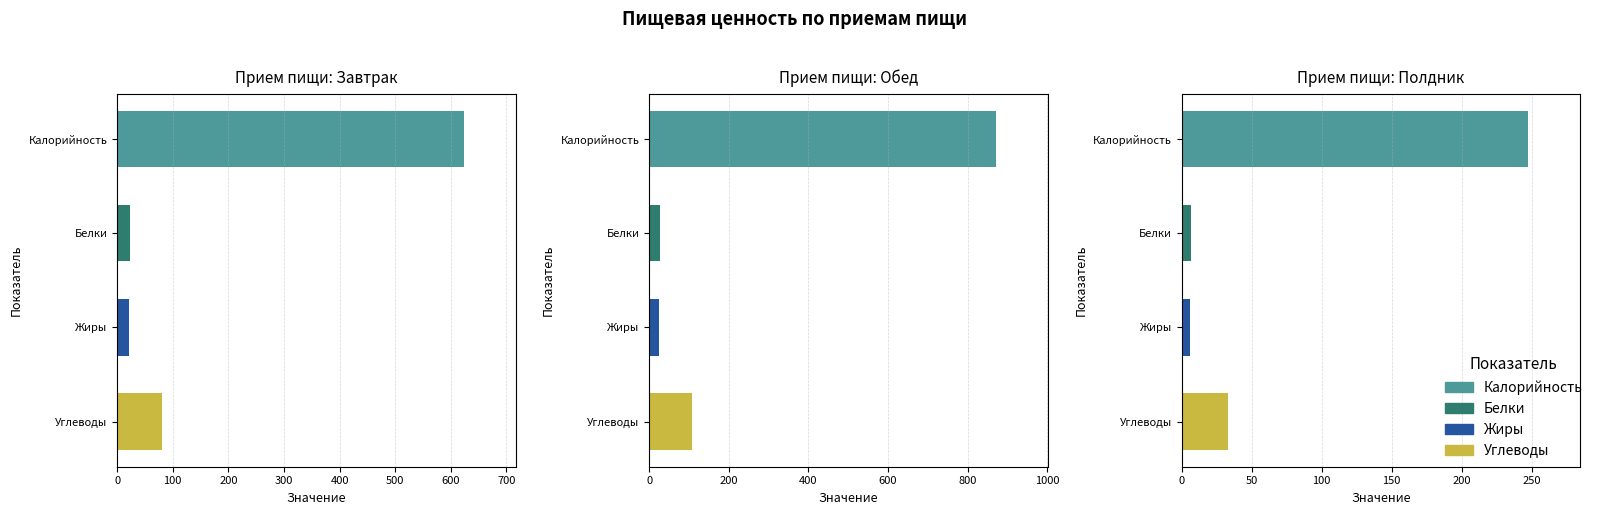

The Белки series shows 3.7 at 2. True or false?

False